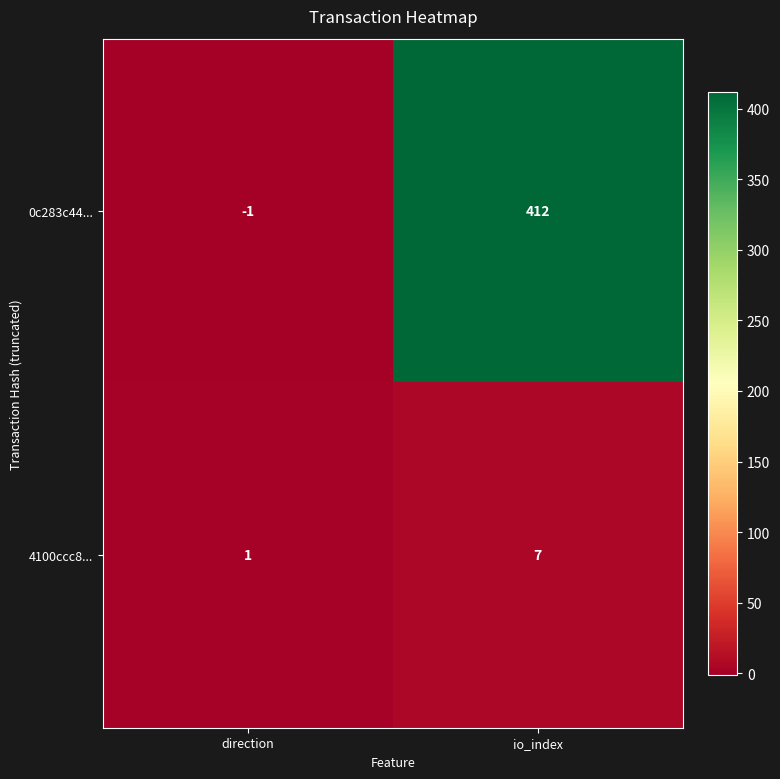

What is the difference between the highest and lowest values at direction?

2